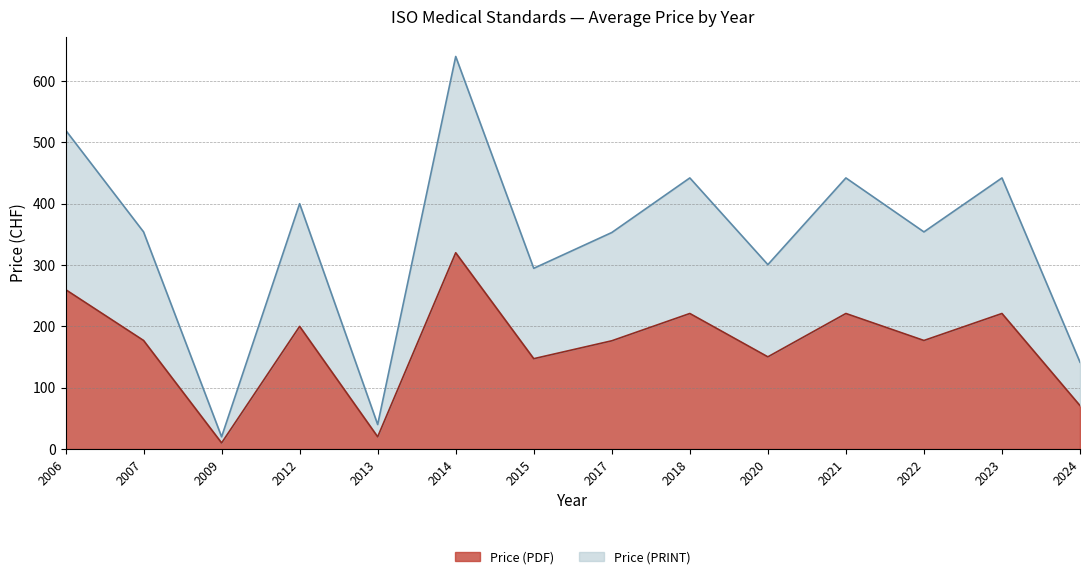

True or false: Price (PRINT) and Price (PDF) intersect in this chart.

False